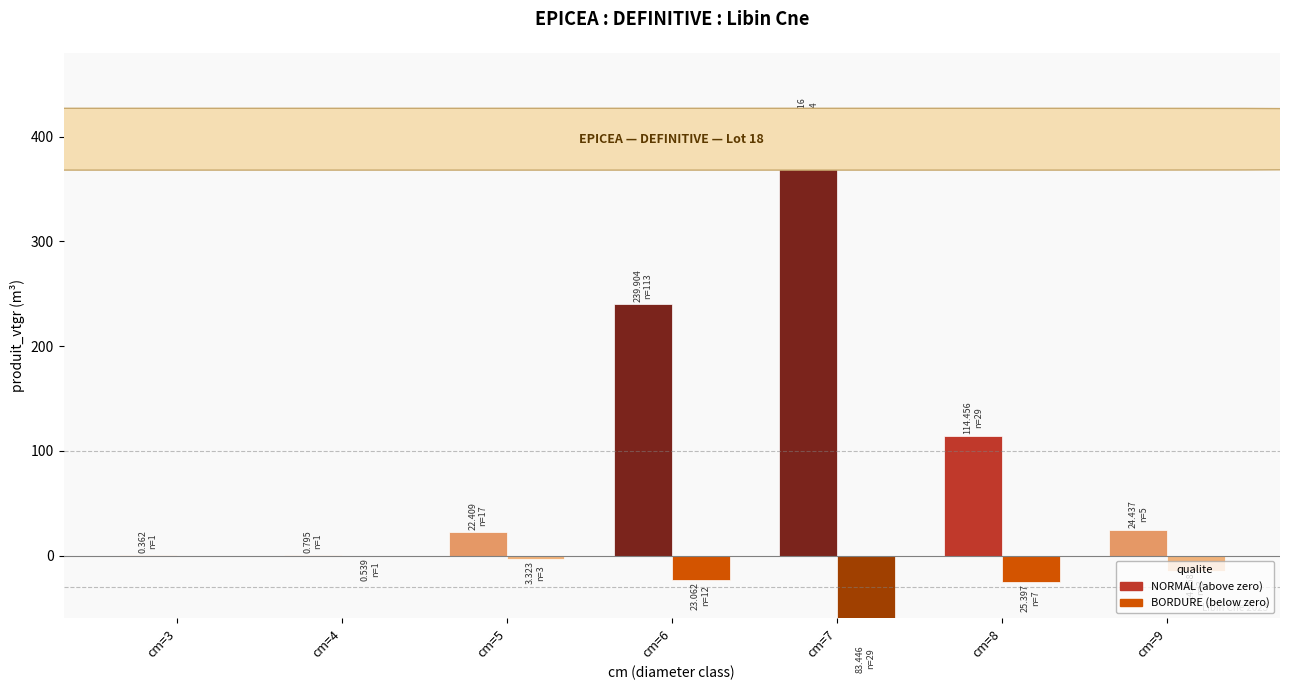

How many bars are there in each group?

2